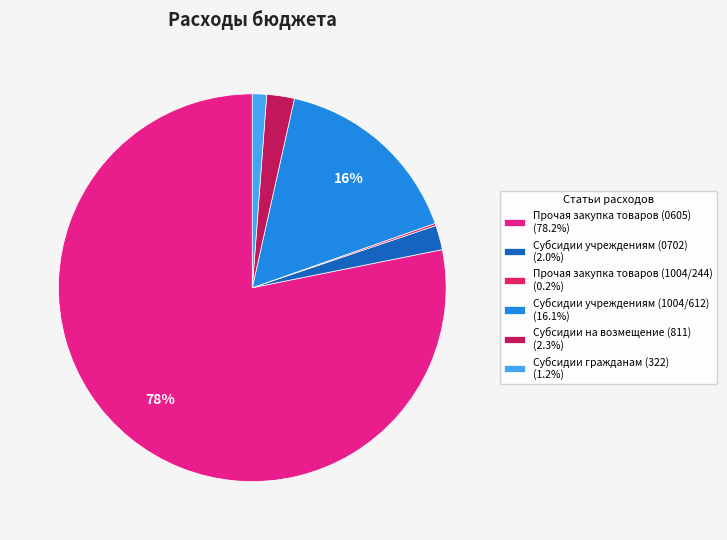

To the nearest percent, what is the average slice percentage?

17%